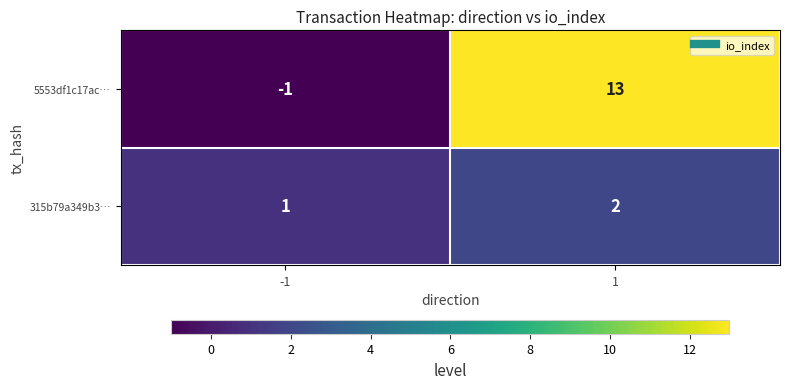

Which series has the largest total across all categories?

5553df1c17ac…